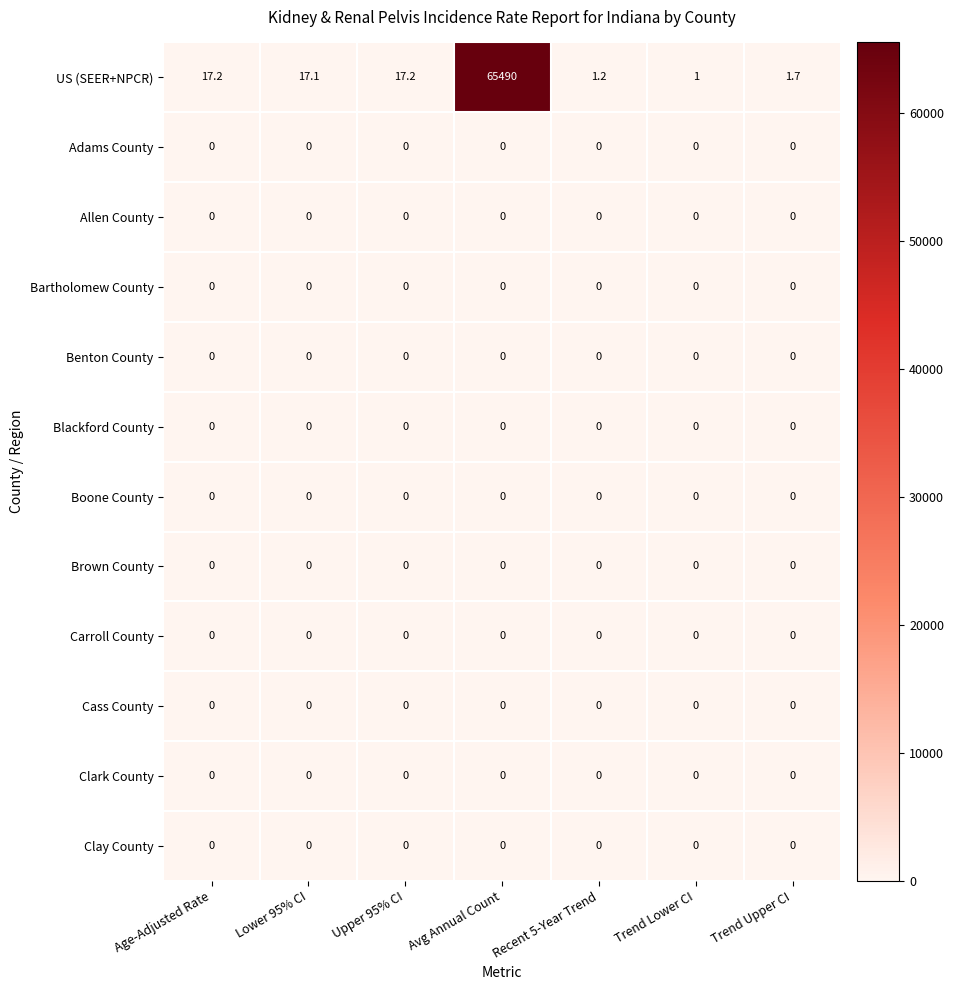

Which category has the highest value across all series?

Avg Annual Count